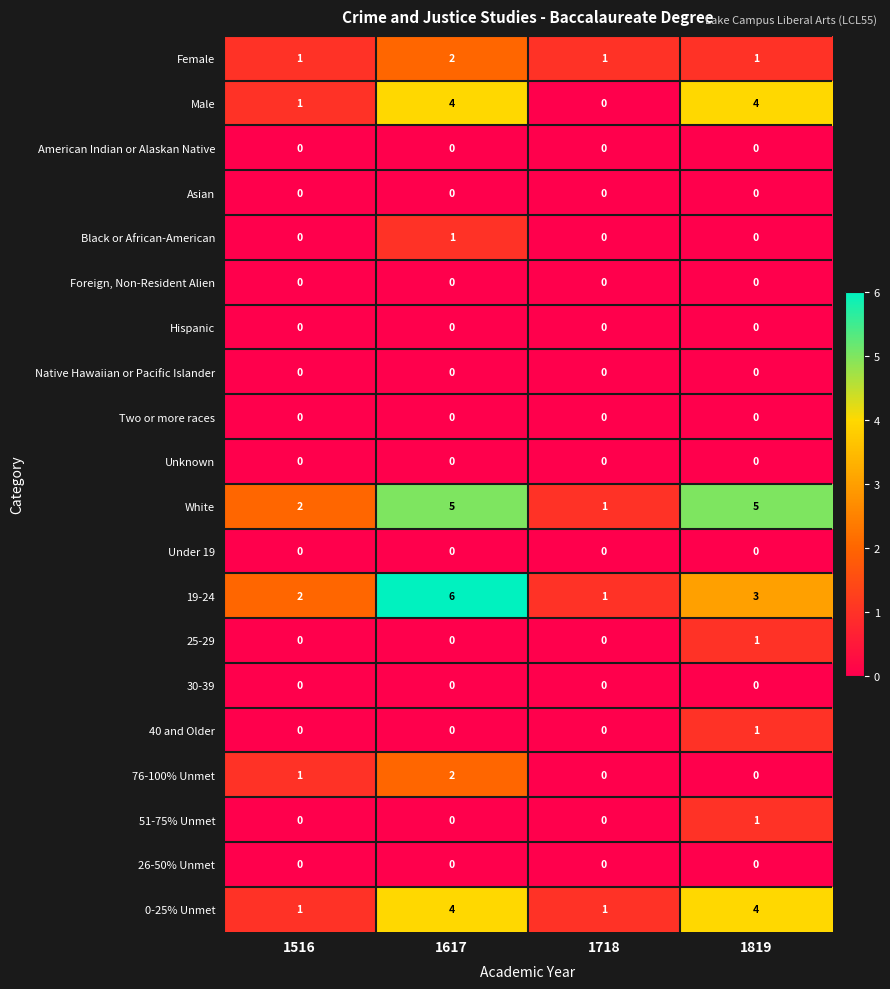

What is the difference between the maximum and minimum values in the 19-24 series?

5